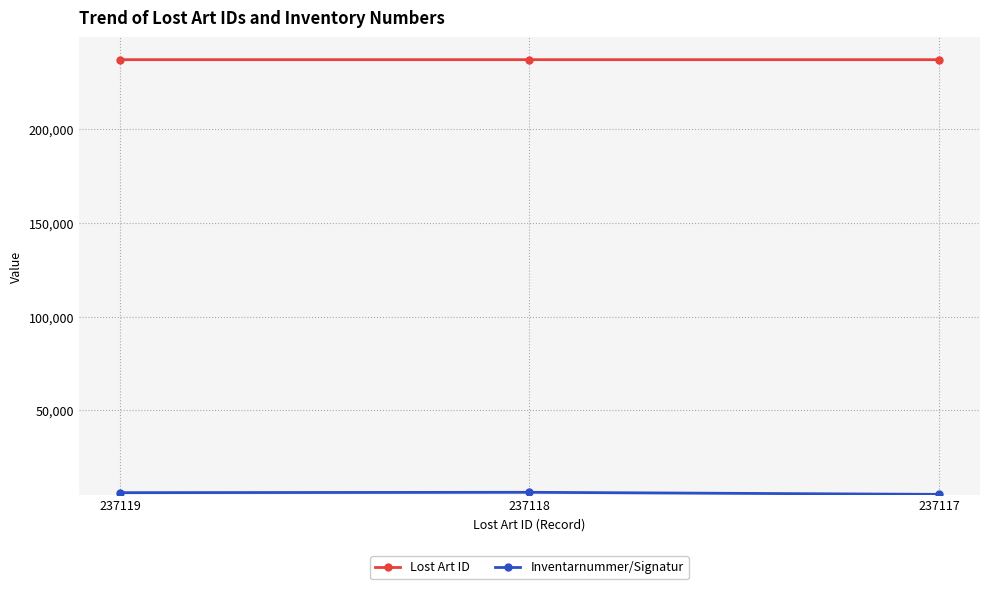

The Lost Art ID series shows 152928 at 237119. True or false?

False